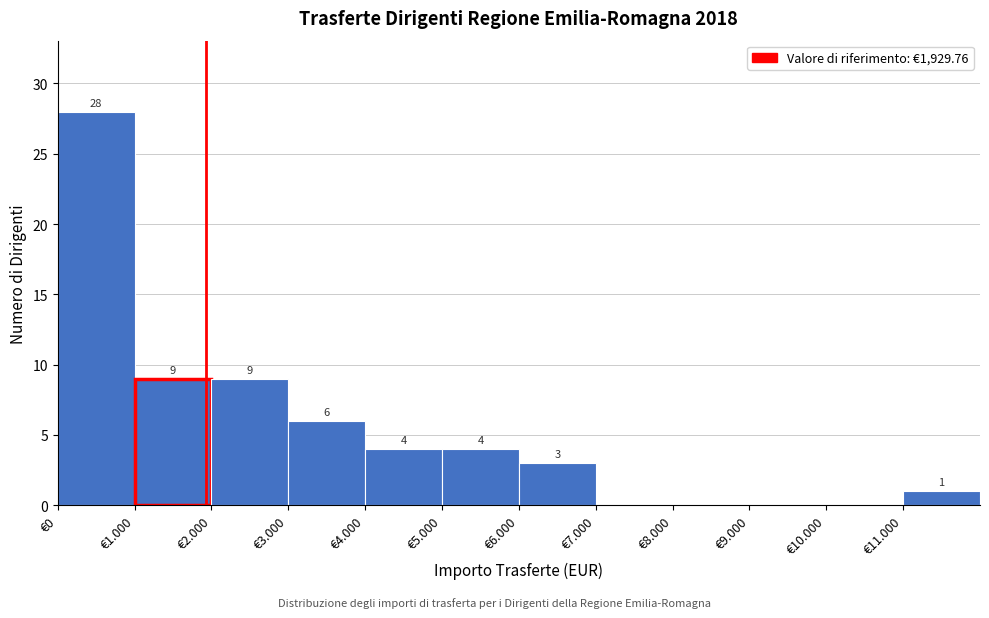

Reading right to left, list all the values displayed in this chart.

€11.000=1	€10.000=0	€9.000=0	€8.000=0	€7.000=0	€6.000=3	€5.000=4	€4.000=4	€3.000=6	€2.000=9	€1.000=9	€0=28